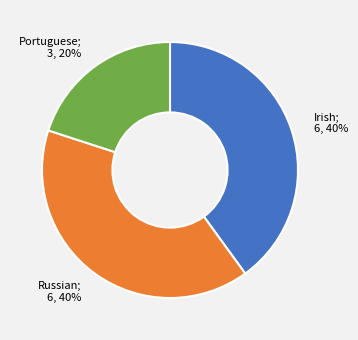

Is there a majority slice in this chart?

No